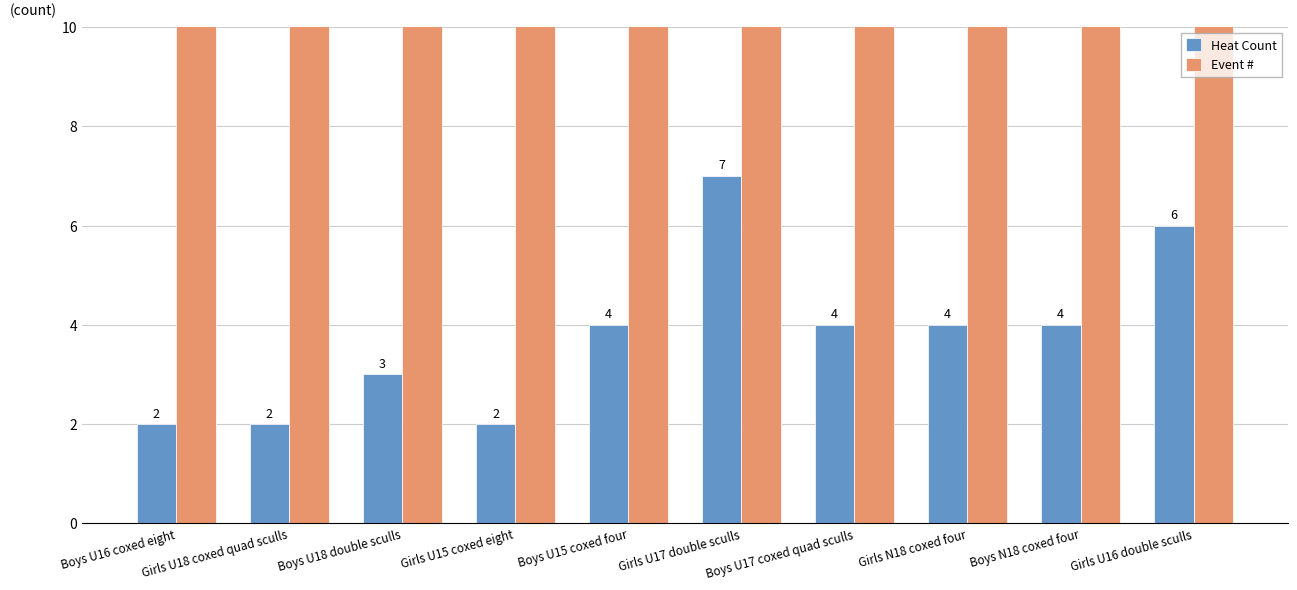

What is the lowest value of the Heat Count series?

2